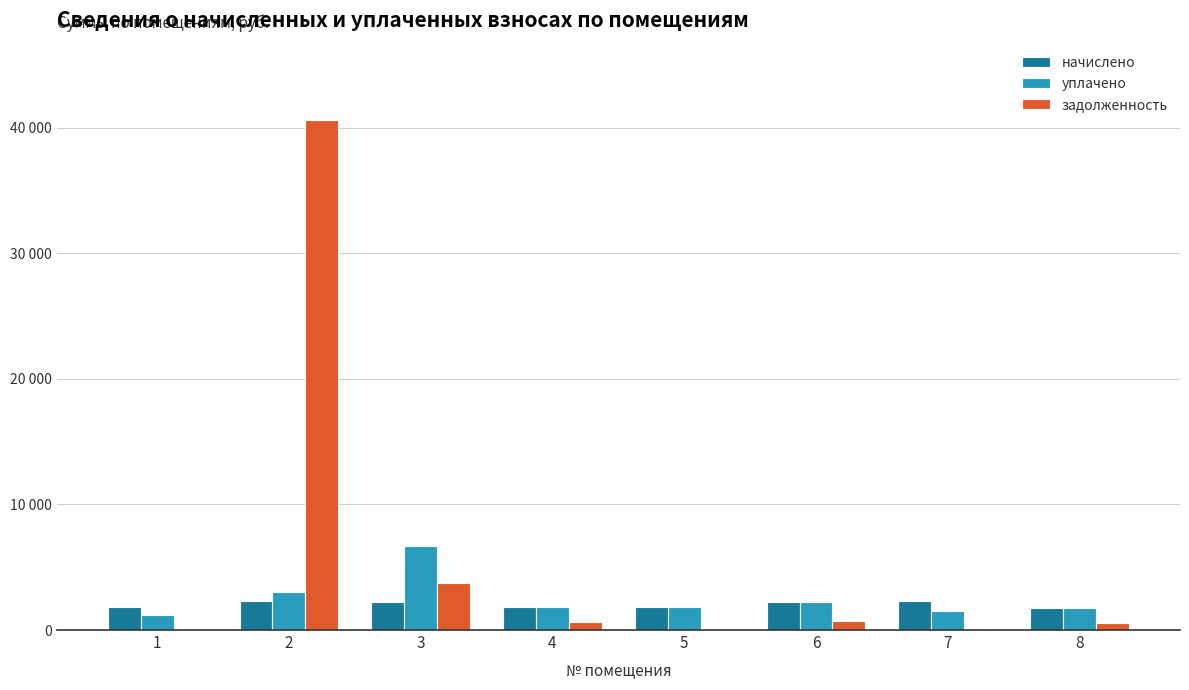

At which category does the chart reach its minimum across all series?

1